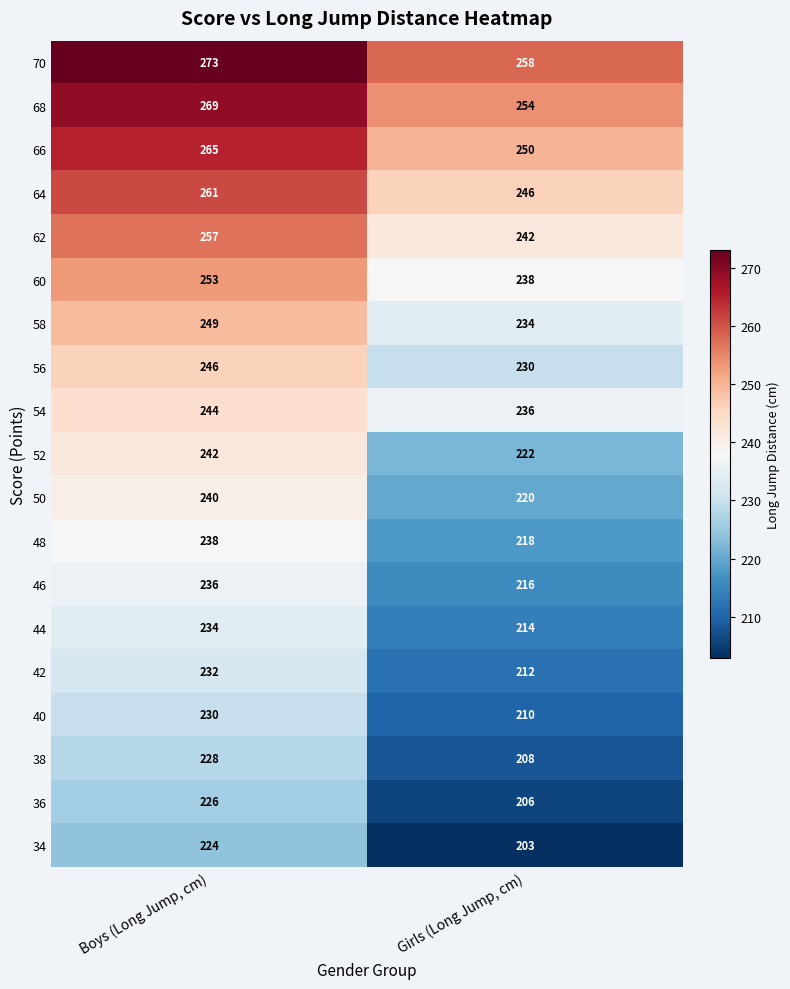

What is the average value of the 48 series?

228